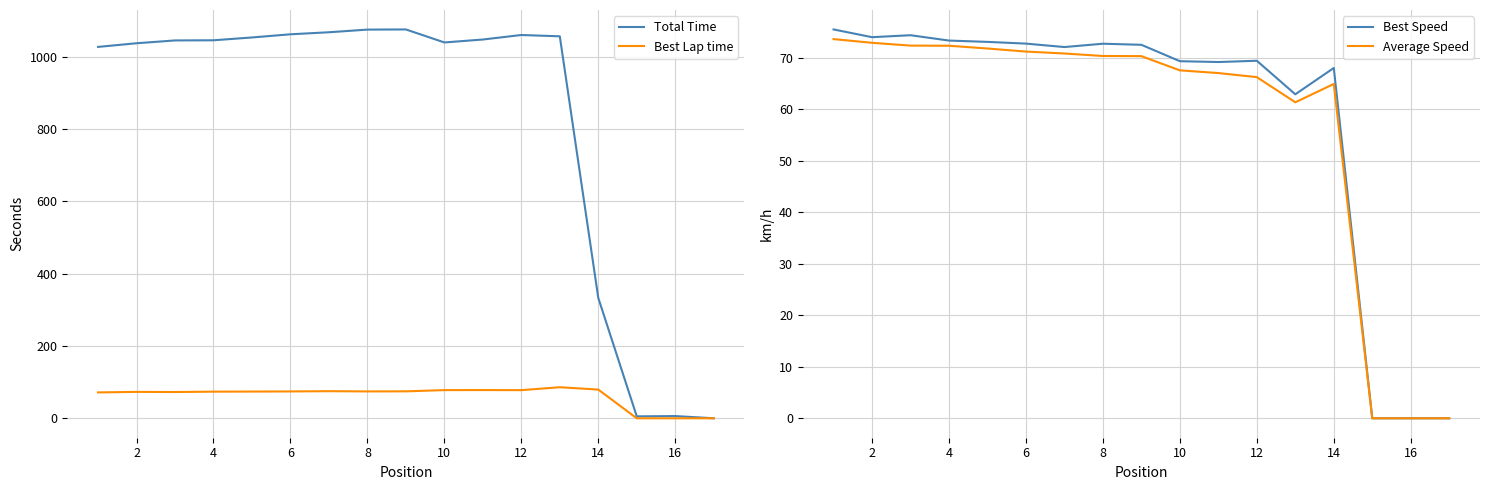

In Best Speed, how many points are higher than both neighbors (excluding endpoints)?

4